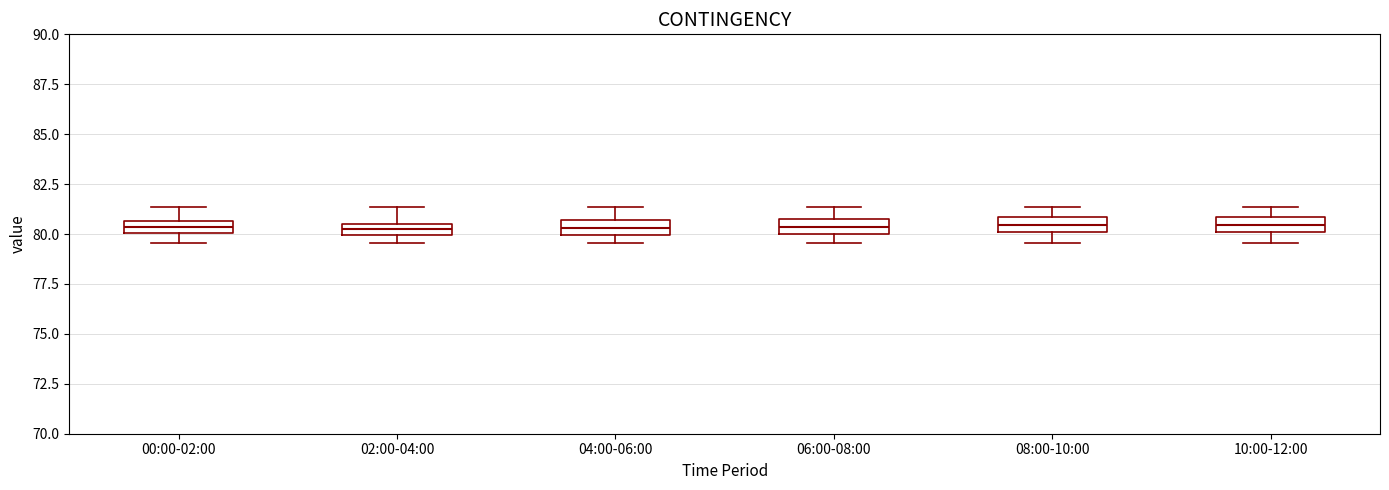

Where does the lower whisker of the box for 08:00-10:00 end on the y-axis? The values are not printed on the chart, so give them approximately, as read against the axis.

79.5